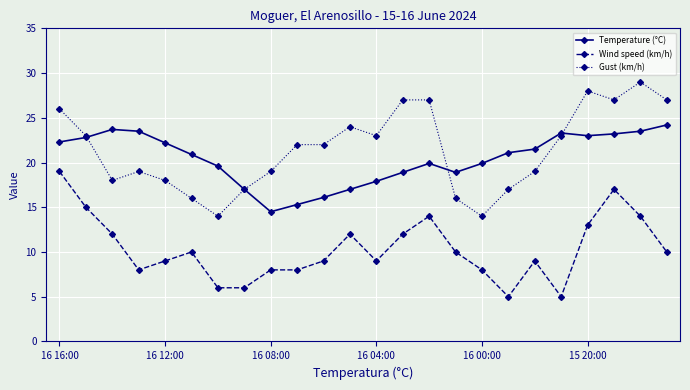

True or false: Wind speed (km/h) and Gust (km/h) cross at least once.

False